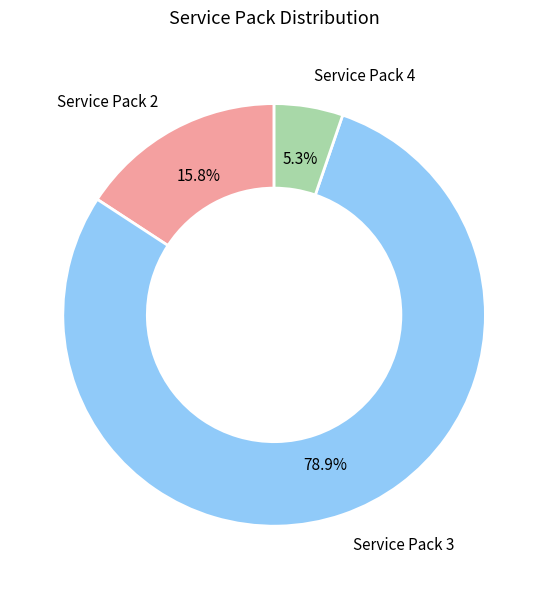

To the nearest percent, what is the difference between the largest and smallest slice percentages?

74%